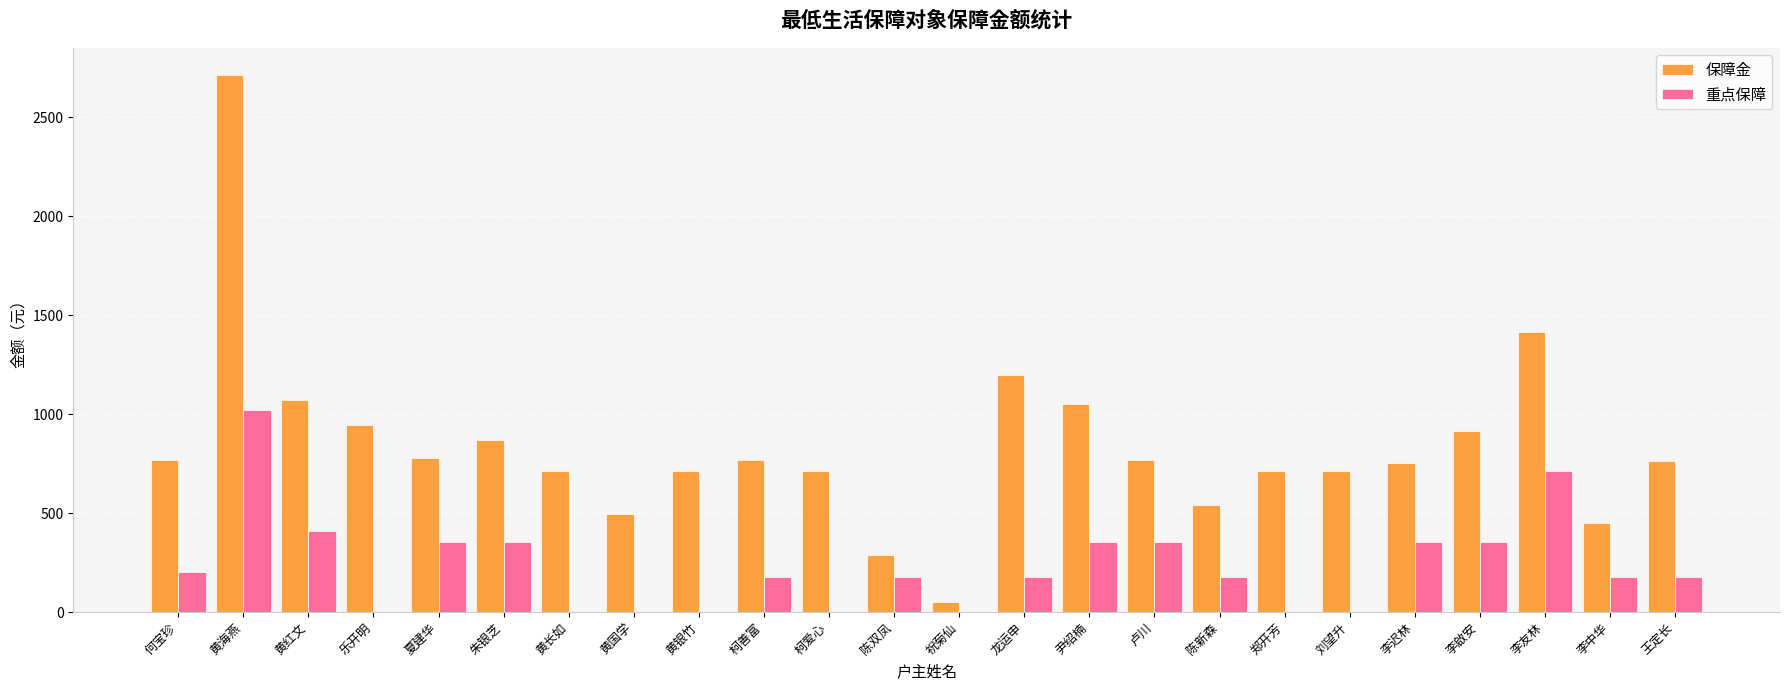

How many categories are shown in the chart?

24